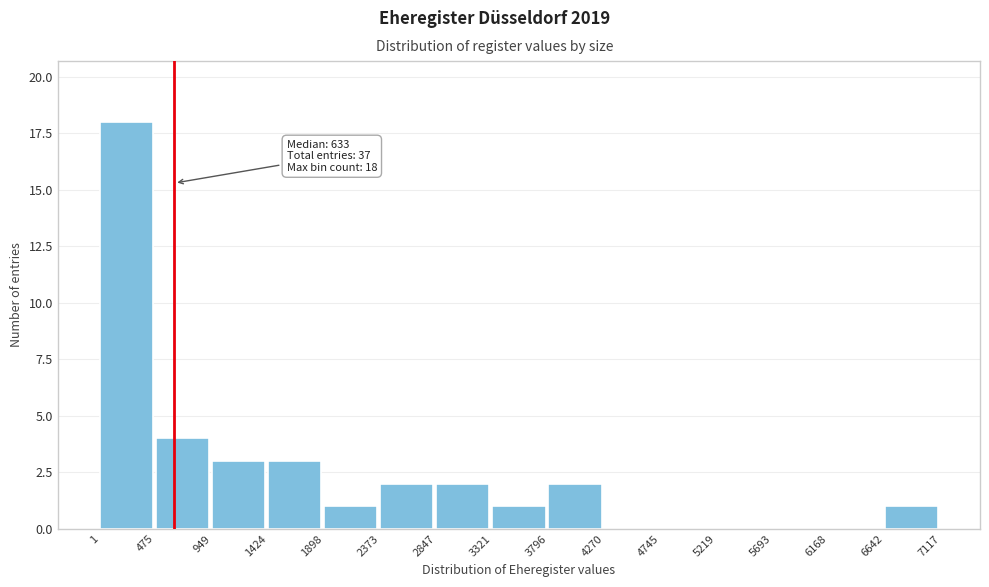

Over which range of the x-axis is the bar tallest?

1 to 475